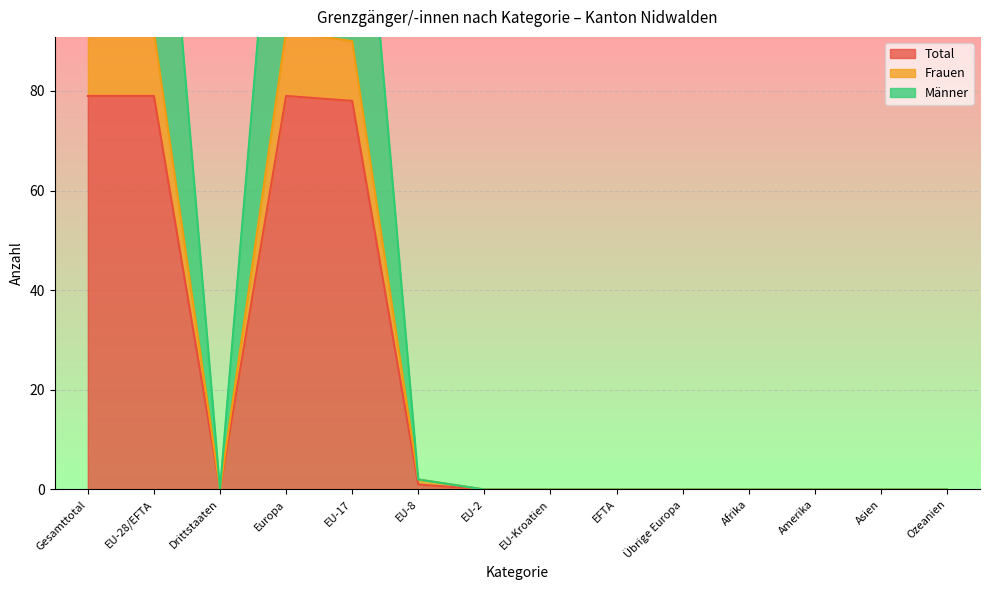

How many lines are shown in the chart?

3